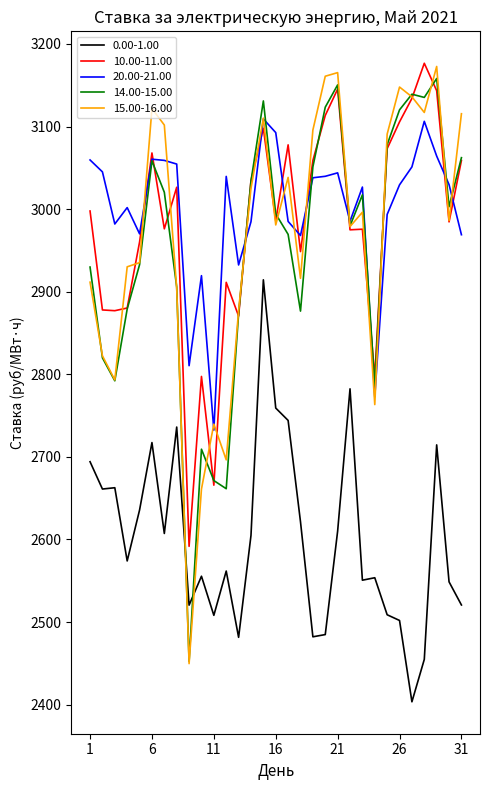

True or false: 14.00-15.00 and 0.00-1.00 intersect in this chart.

True